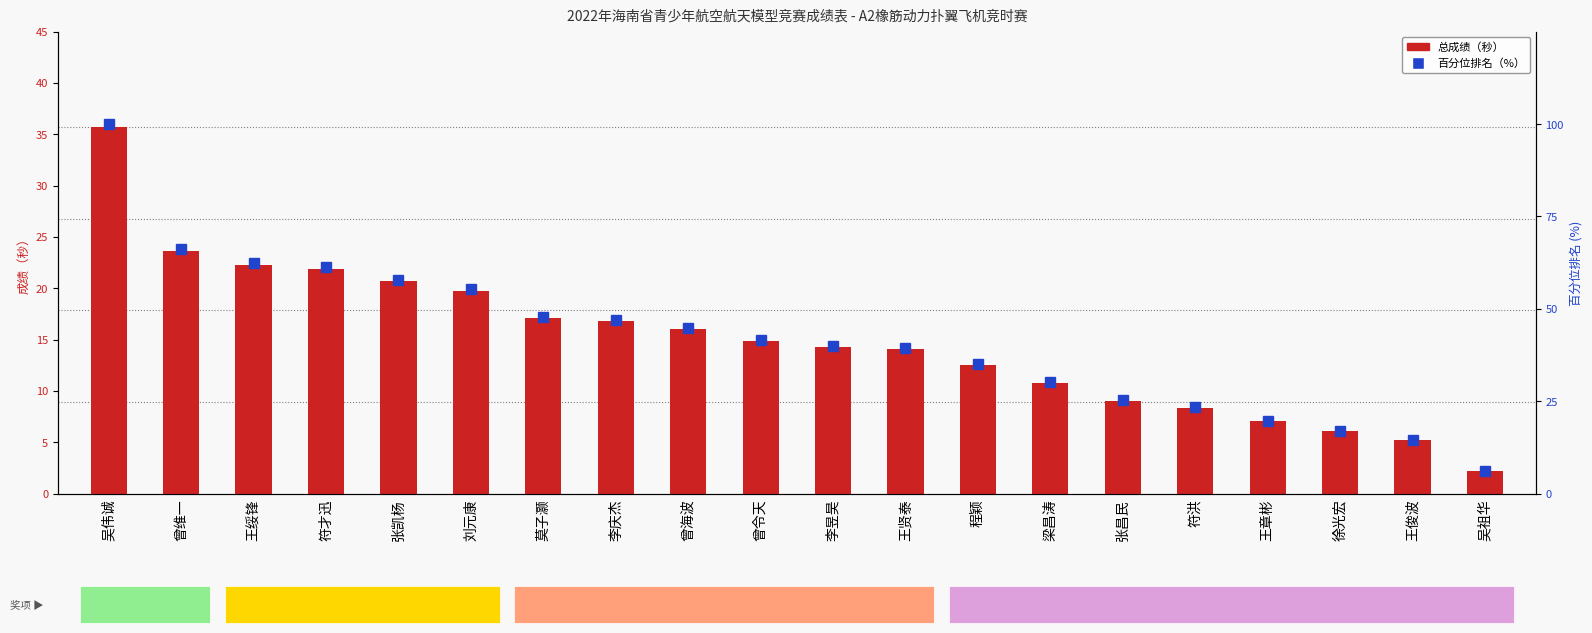

What is the difference between the maximum and minimum values in the 百分位排名 series?

93.9